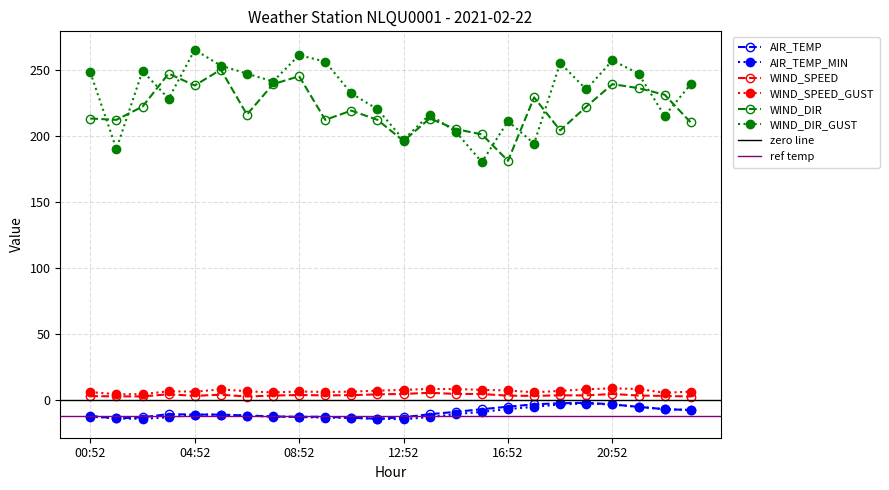

What position from the right is 01:52?

23